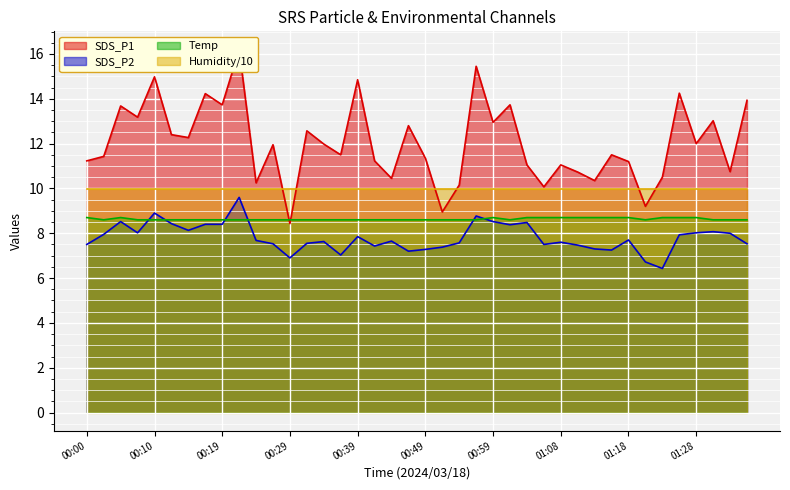

What is the difference between the SDS_P2 values at 01:11 and 00:54?

0.1